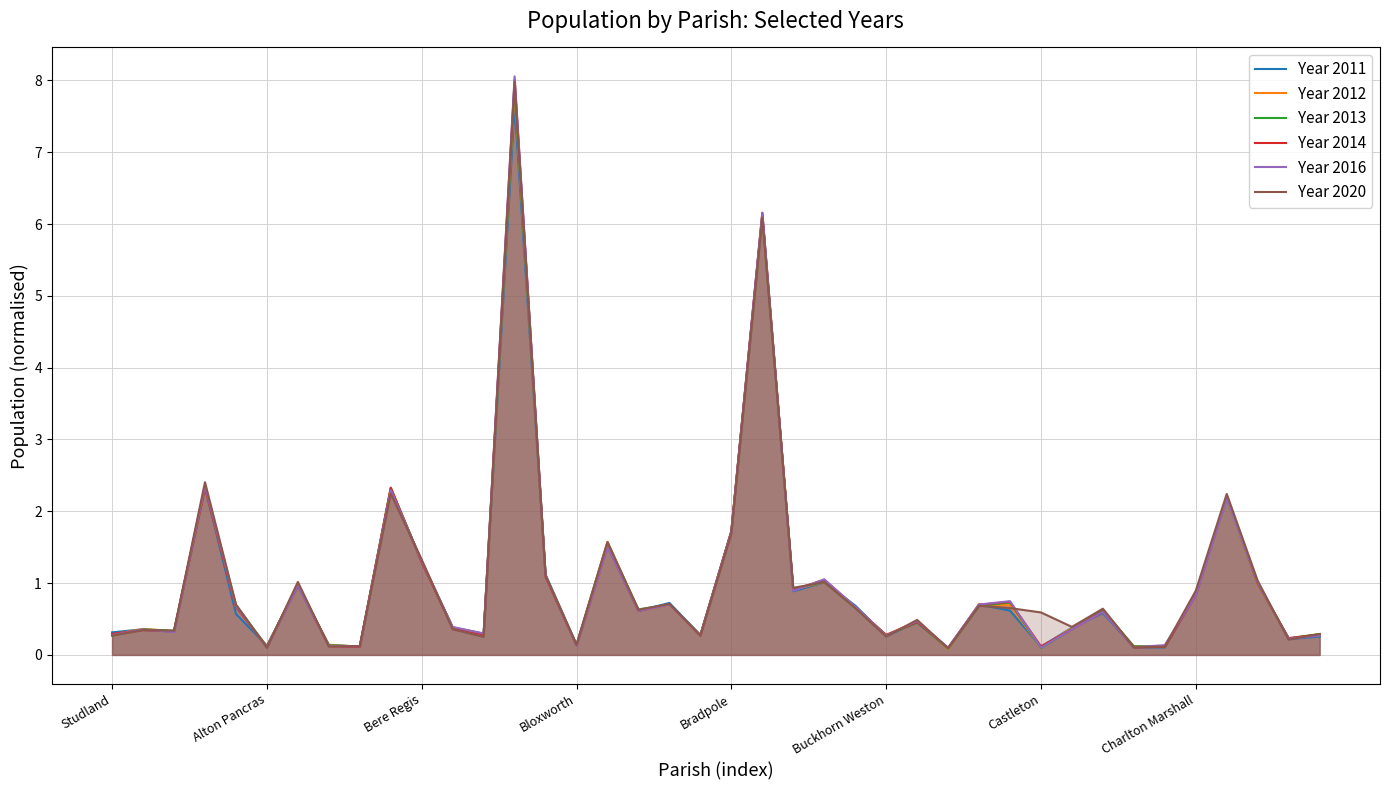

Is it true that Year 2012 equals 0.9 at Charlton Marshall?

True